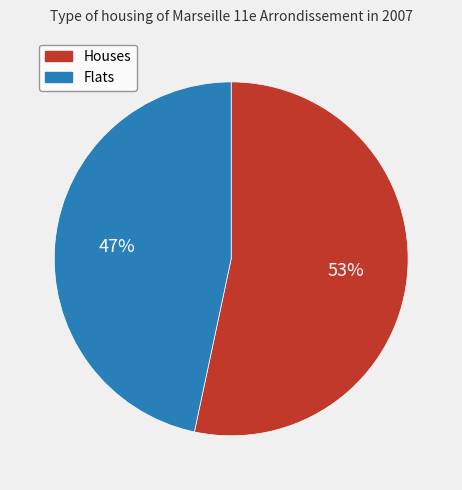

To the nearest percent, what is the average slice percentage?

50%